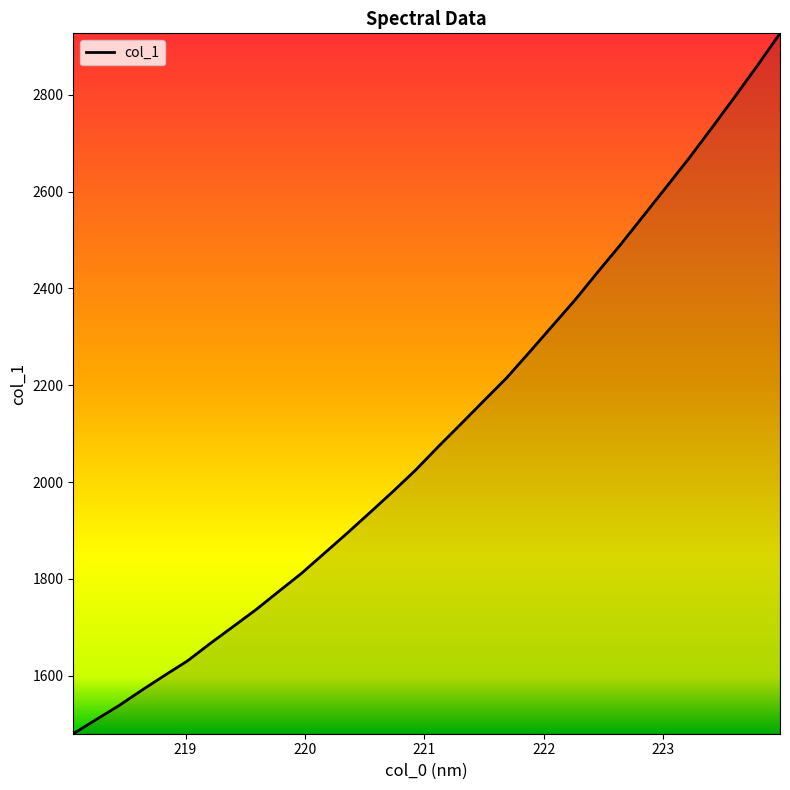

What is the difference between the maximum and minimum values?

1447.3